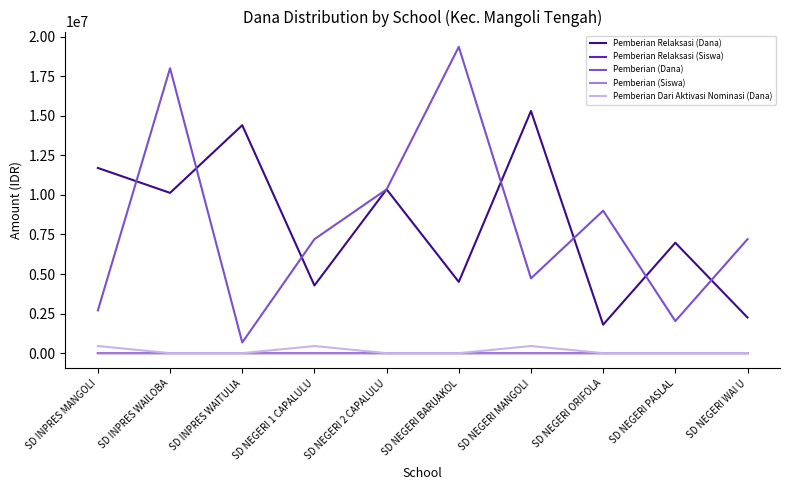

True or false: Pemberian (Dana) and Pemberian Relaksasi (Dana) intersect in this chart.

True